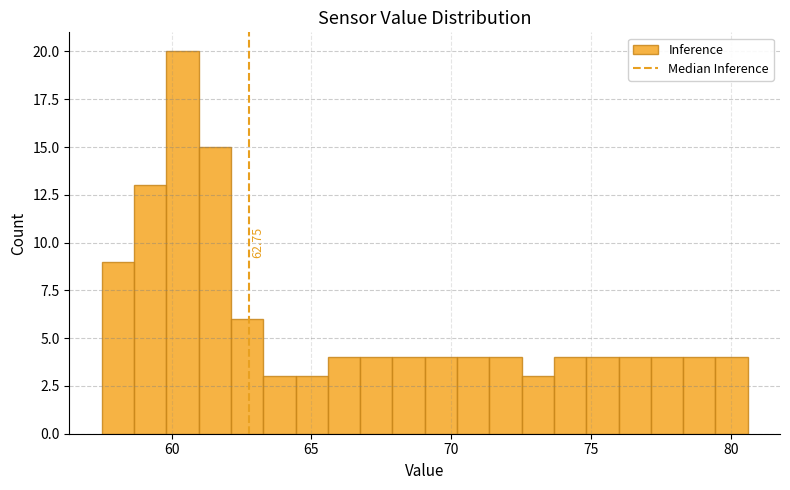

Read against the x-axis, roughly where is the centre of the tallest bar?

60.5